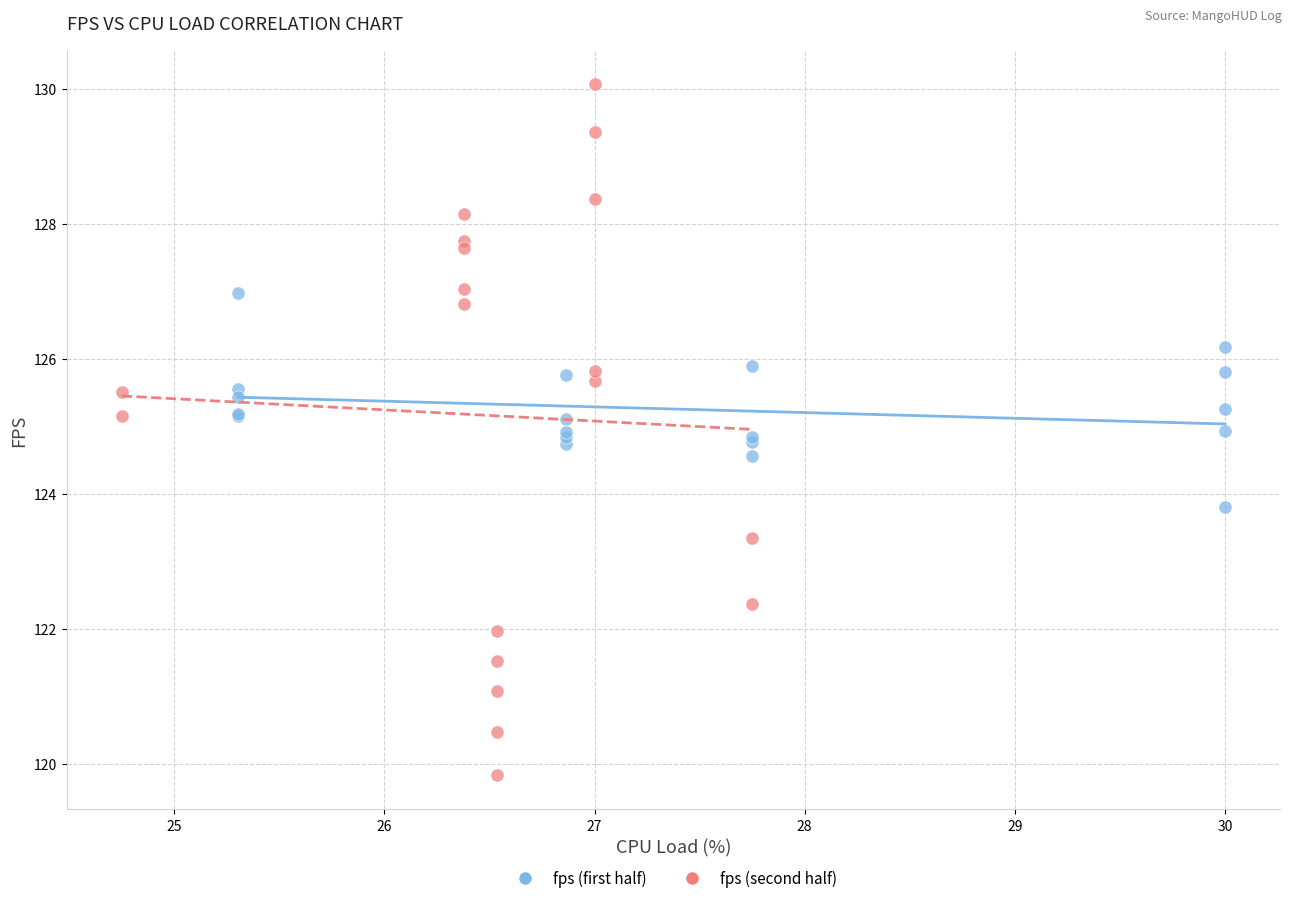

Which series has the largest Y range (max minus min)?

fps (second half)